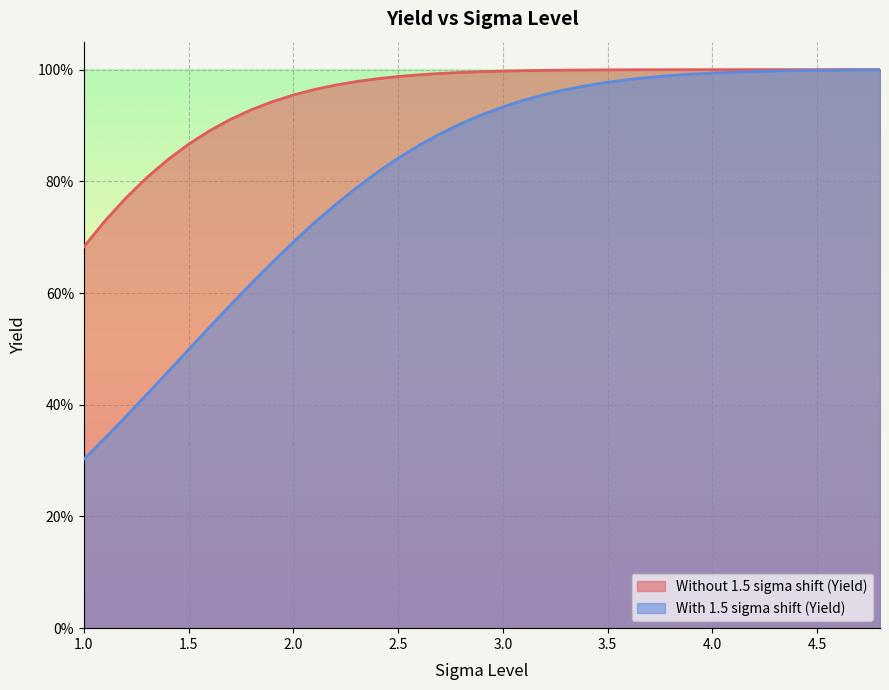

Rank the series by their maximum value, from highest to lowest.

Without 1.5 sigma shift (Yield), With 1.5 sigma shift (Yield)